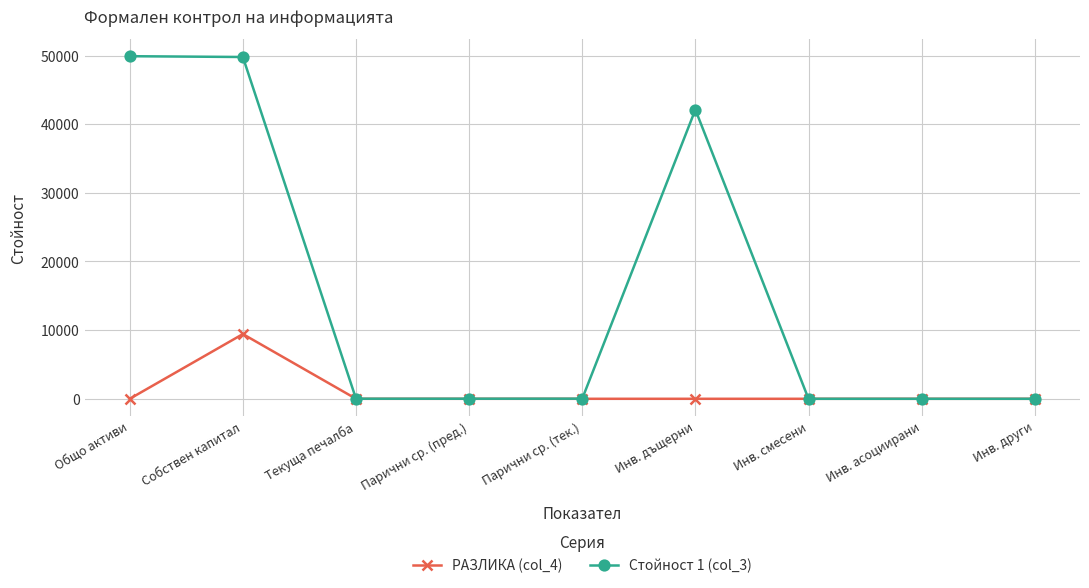

What are all the series names shown in the legend?

РАЗЛИКА (col_4), Стойност 1 (col_3)